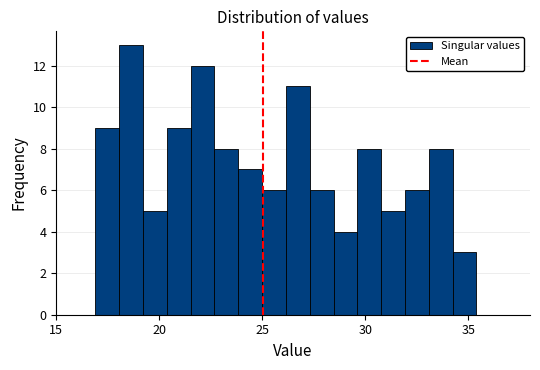

Read against the x-axis, roughly where is the centre of the tallest bar?

18.5